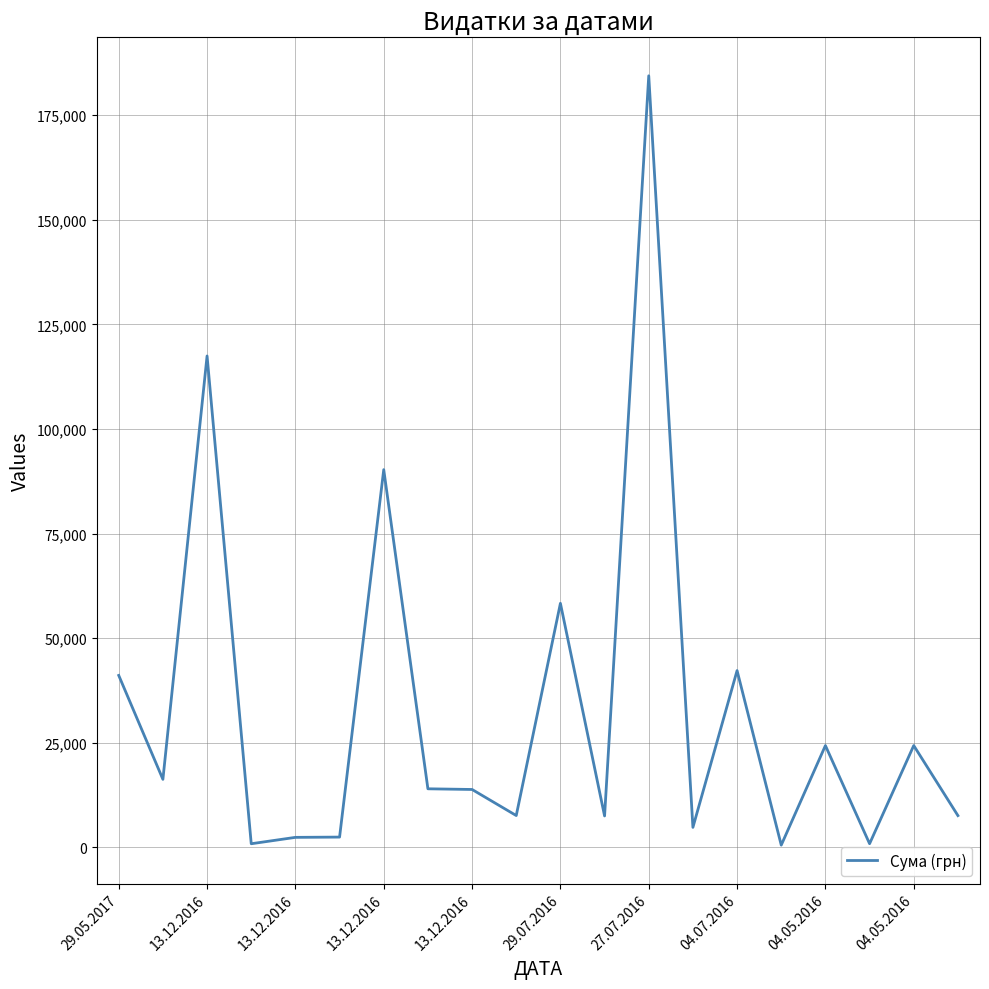

How many lines are shown in the chart?

1